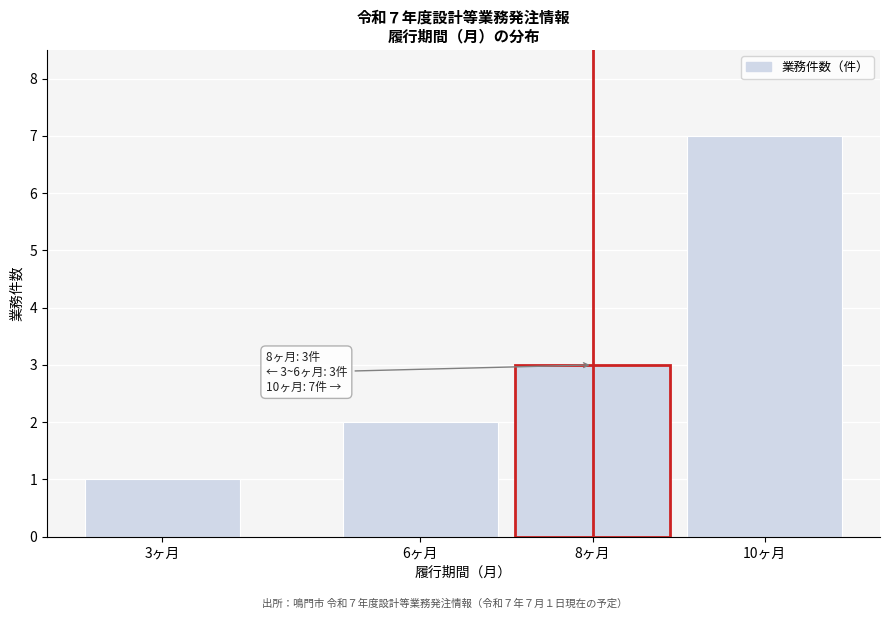

Reading left to right, extract all data points from this chart.

1	2	3	7